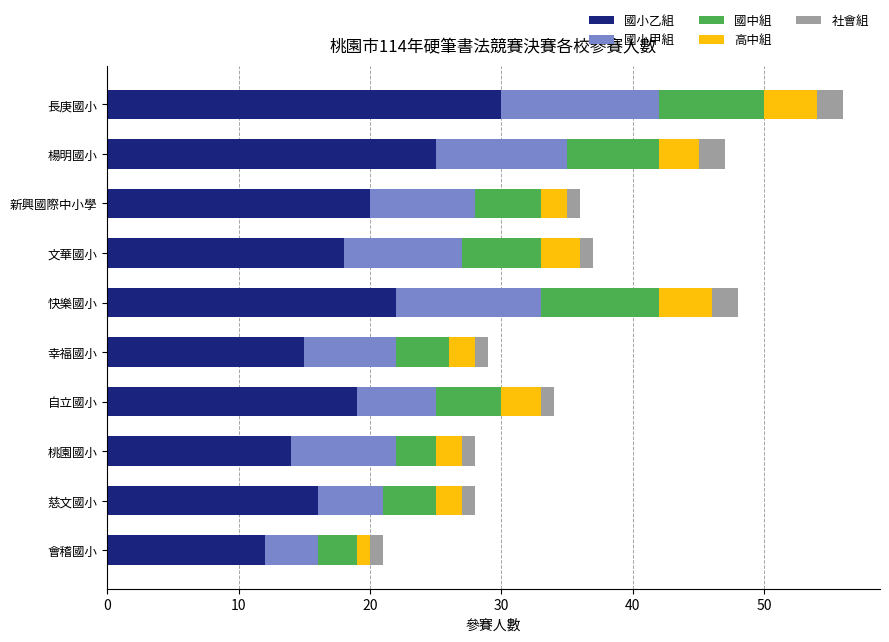

Which category has the highest value in the 國小乙組 series?

長庚國小